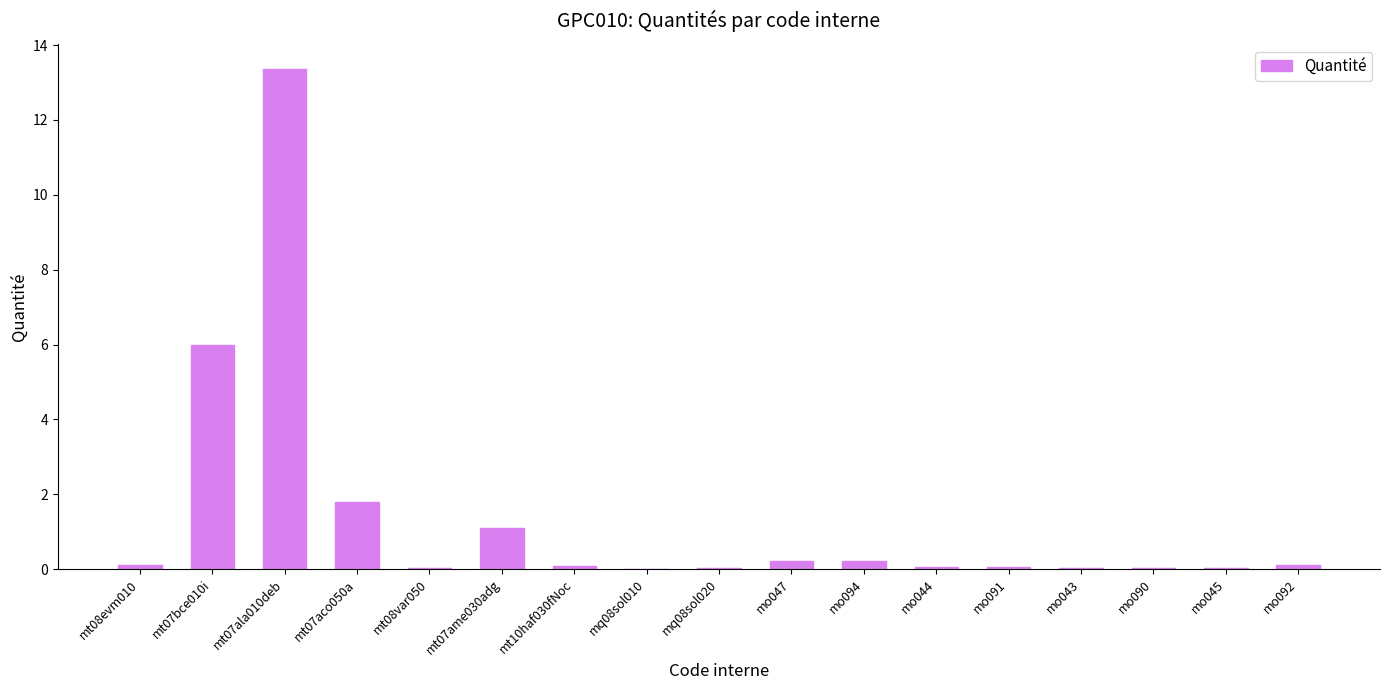

Where is the data nearest to the value 6?

mt07bce010i